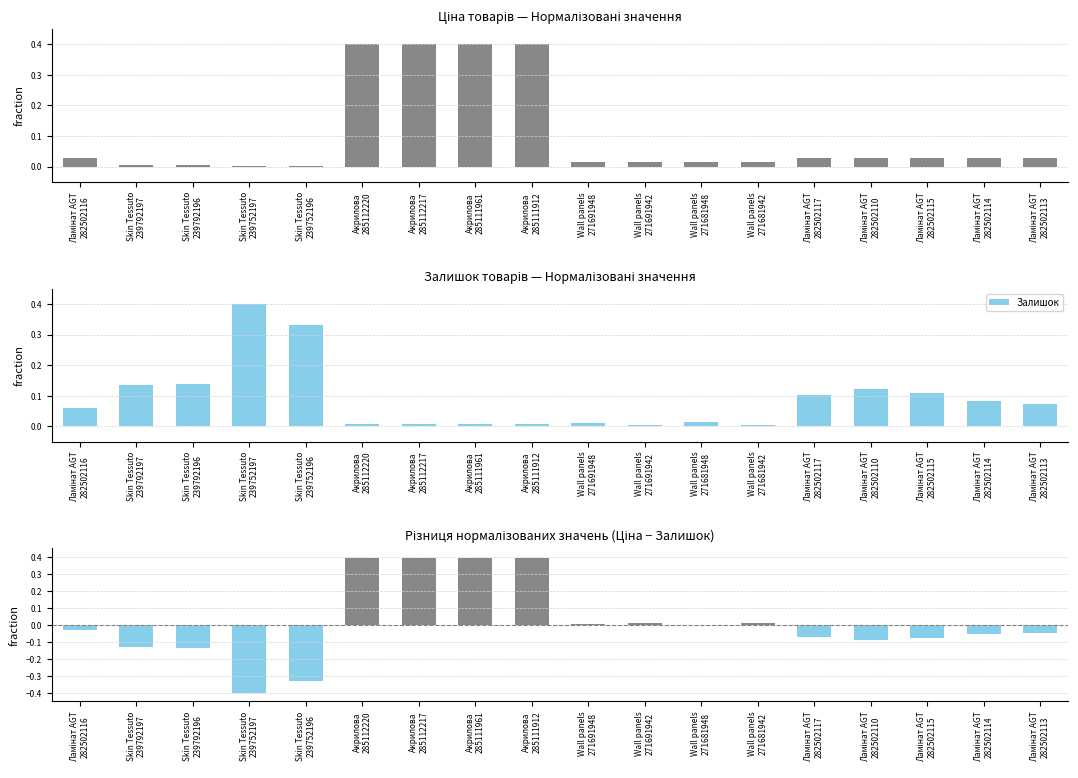

At Wall panels
271691948, list the series in order from largest to smallest.

Ціна, Залишок, Різниця (Ціна - Залишок)